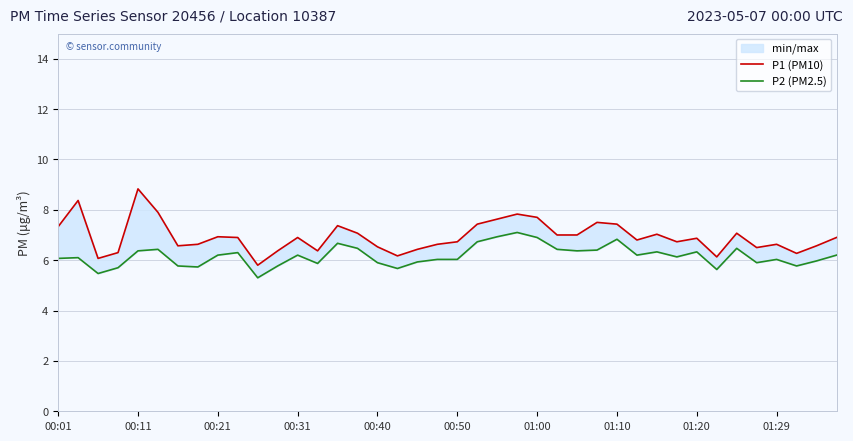

Reading left to right, extract all data points from this chart.

P1 (PM10): 7.3	8.4	6.1	6.3	8.8	7.9	6.6	6.6	6.9	6.9	5.8	6.4	6.9	6.4	7.4	7.1	6.5	6.2	6.4	6.6	6.7	7.4	7.6	7.8	7.7	7.0	7.0	7.5	7.4	6.8	7.0	6.7	6.9	6.1	7.1	6.5	6.6	6.3	6.6	6.9
P2 (PM2.5): 6.1	6.1	5.5	5.7	6.4	6.4	5.8	5.7	6.2	6.3	5.3	5.8	6.2	5.9	6.7	6.5	5.9	5.7	5.9	6.0	6.0	6.7	6.9	7.1	6.9	6.4	6.4	6.4	6.8	6.2	6.3	6.1	6.3	5.6	6.5	5.9	6.0	5.8	6.0	6.2